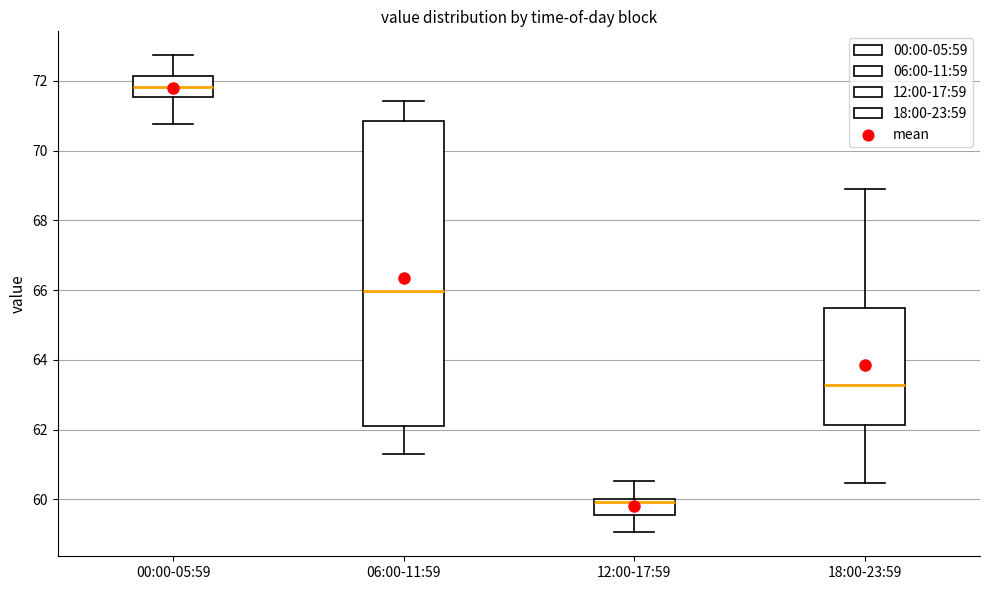

Reading left to right, read every box against the y-axis: the position of its median line, the range the box covers, and the ends of its whiskers. The values are not printed on the chart, so give them approximately, as read against the axis.

00:00-05:59: median 71.8, box 71.6 to 72.2, whiskers 70.8 to 72.8
06:00-11:59: median 66.0, box 62.2 to 70.8, whiskers 61.4 to 71.4
12:00-17:59: median 60.0 (just below the box's upper edge), box 59.6 to 60.0, whiskers 59.0 to 60.6
18:00-23:59: median 63.2, box 62.2 to 65.6, whiskers 60.4 to 69.0